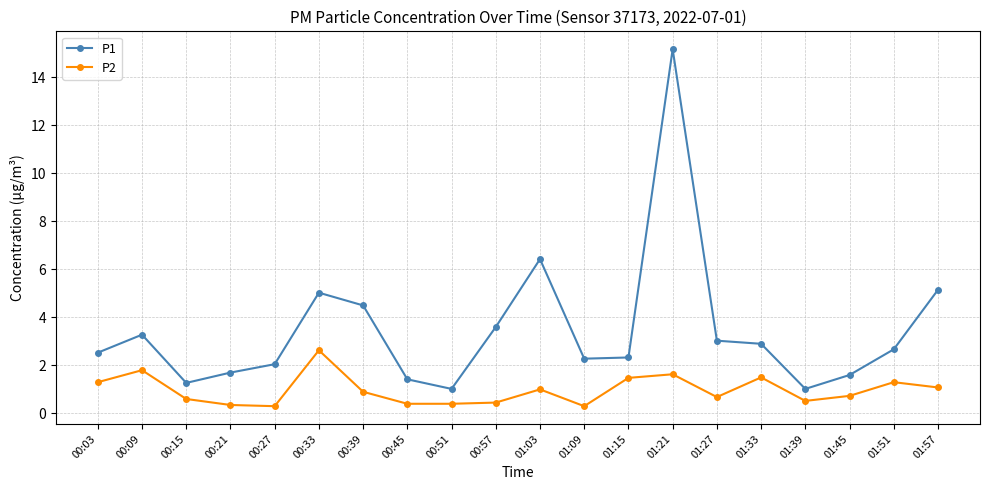

Is the value of P2 at 00:03 greater than the value of P1 at 01:39?

Yes